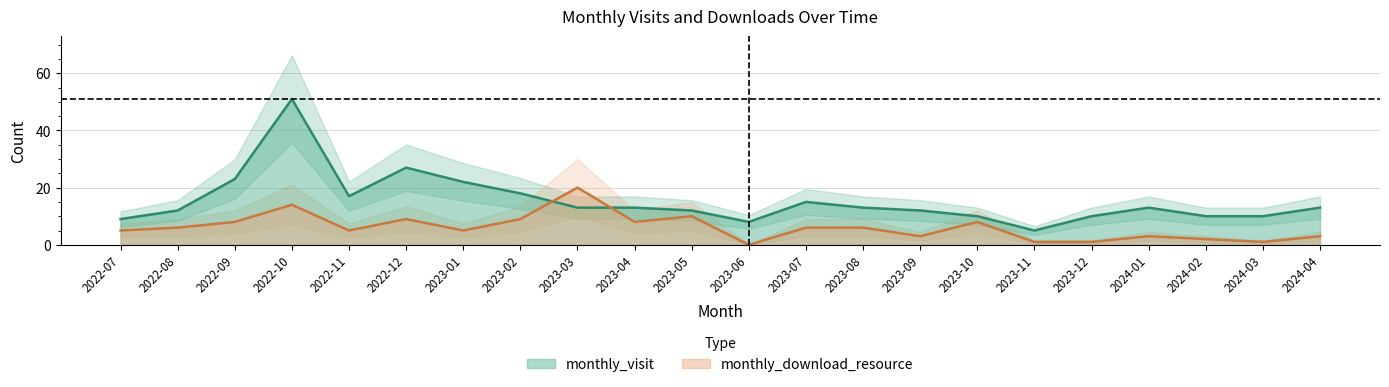

Does the chart have visible grid lines?

Yes